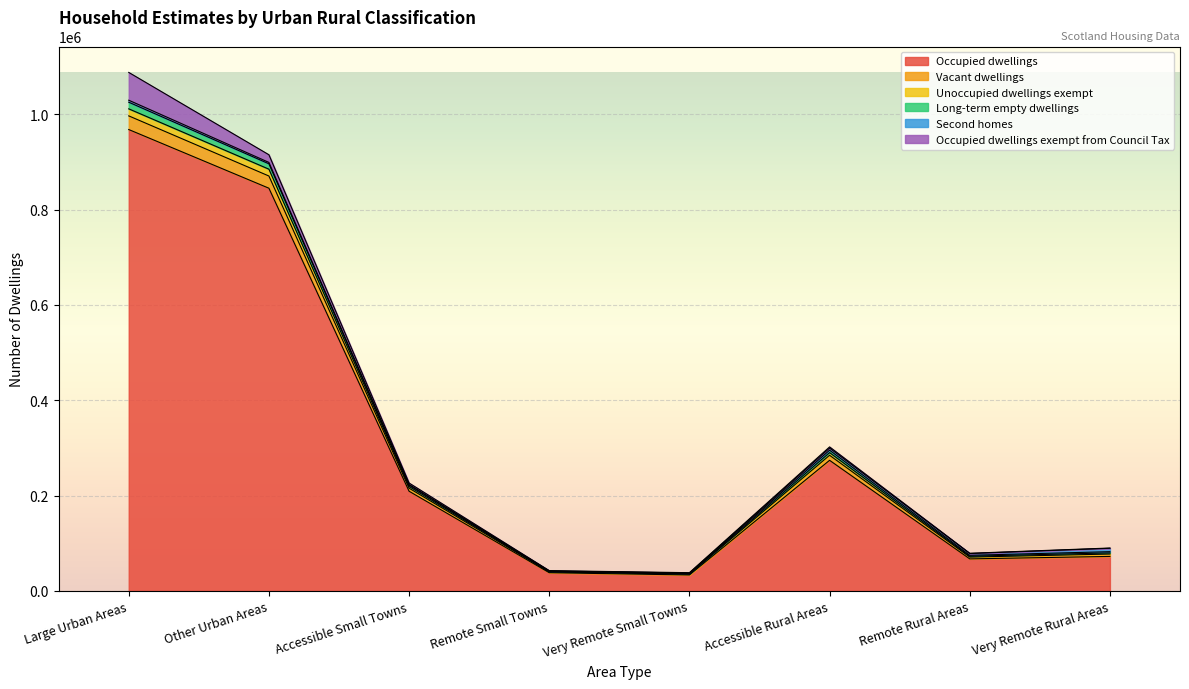

Which category has the highest value in the Occupied dwellings series?

Large Urban Areas